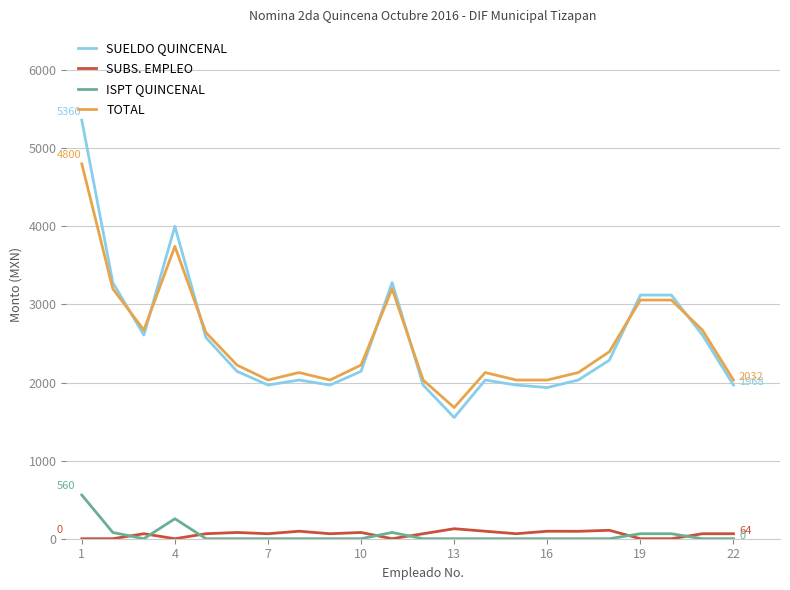

What is the maximum value for SUBS. EMPLEO?

128